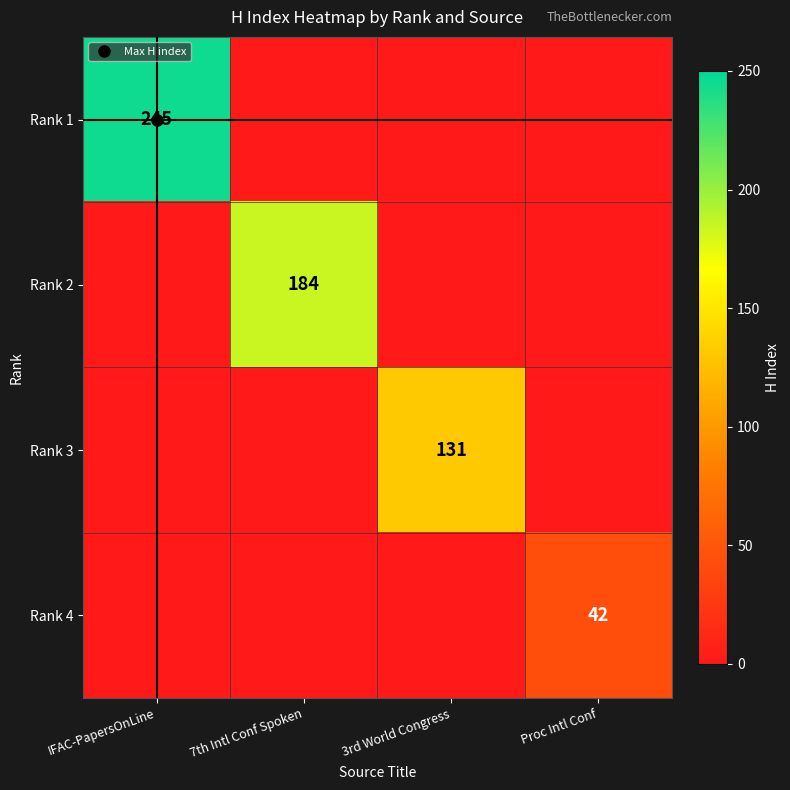

What is the average value of the Rank 1 series?

62